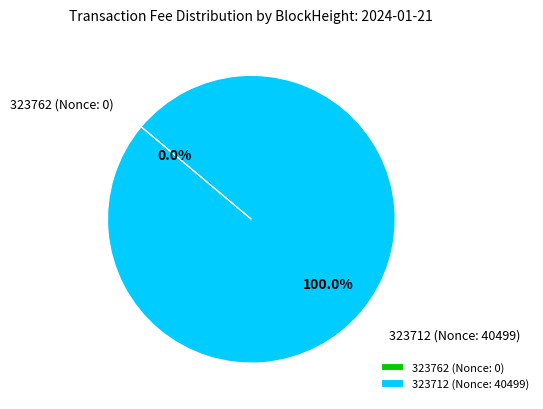

The 323712 slice represents 100% of the pie. True or false?

True